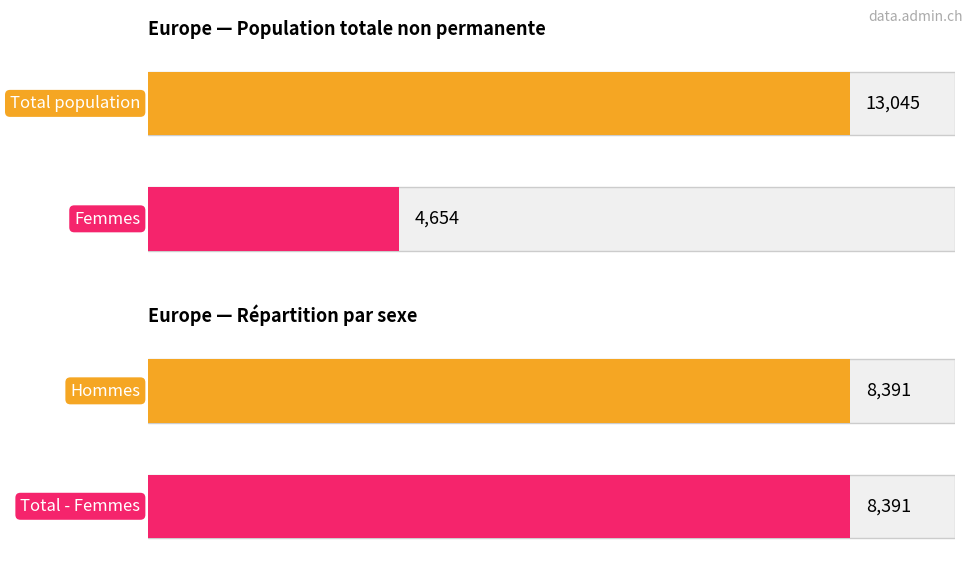

True or false: Femmes has a value of 6 at Asie.

False